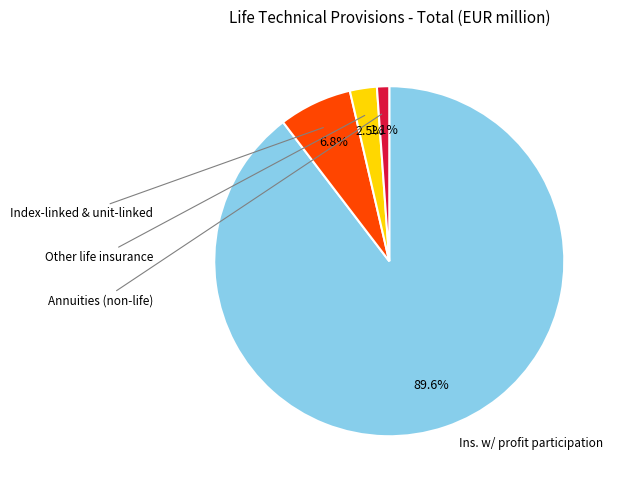

How many slices are in this pie chart?

4